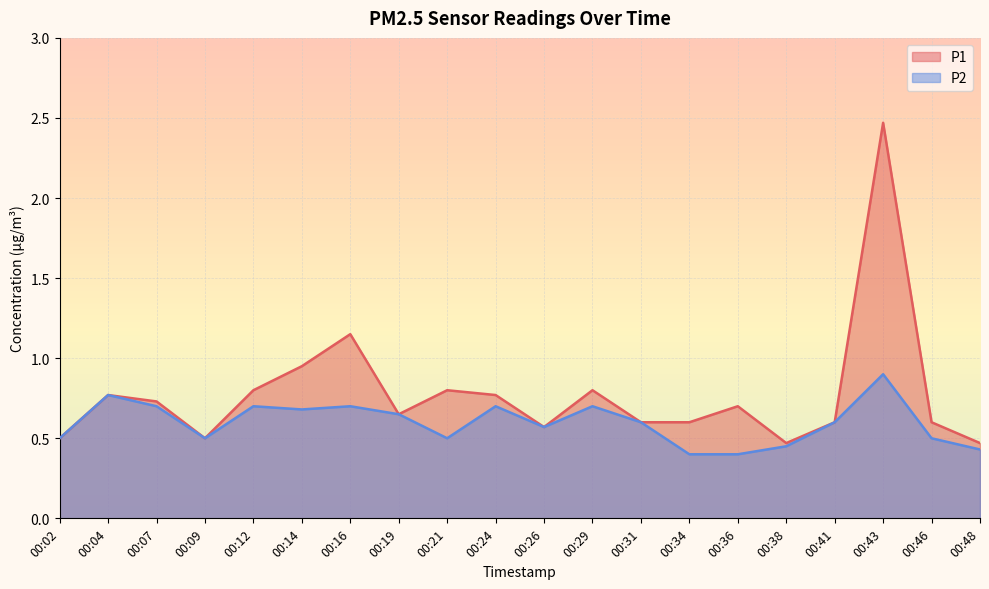

Which label corresponds to the largest value in the chart?

00:43